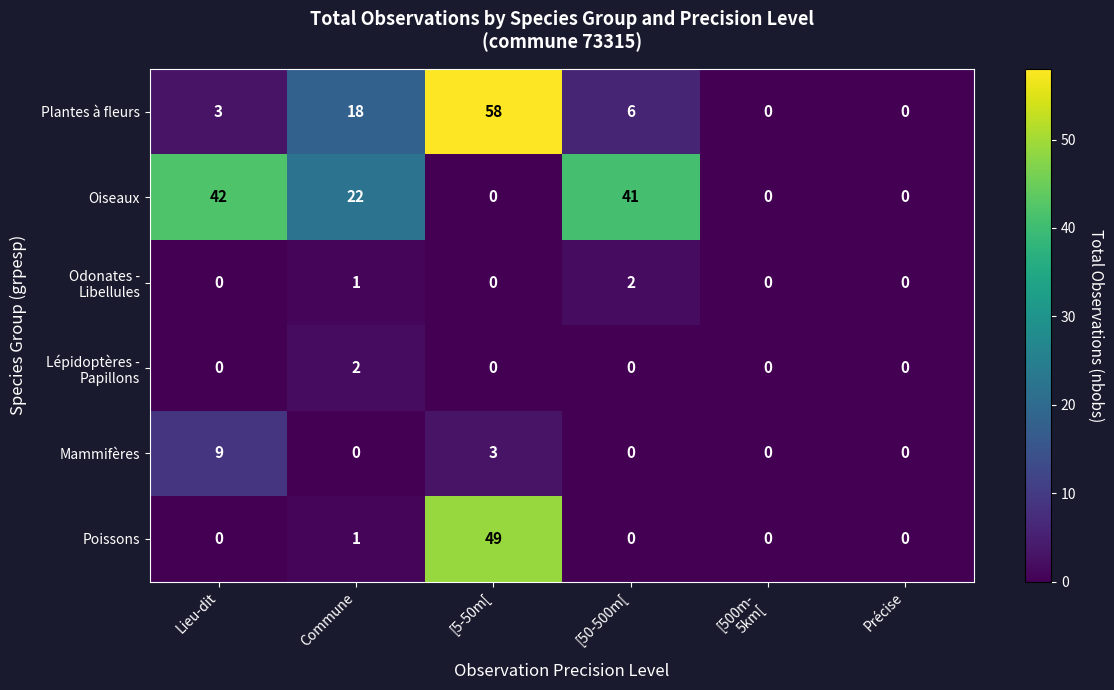

Count the number of data series in this chart.

6